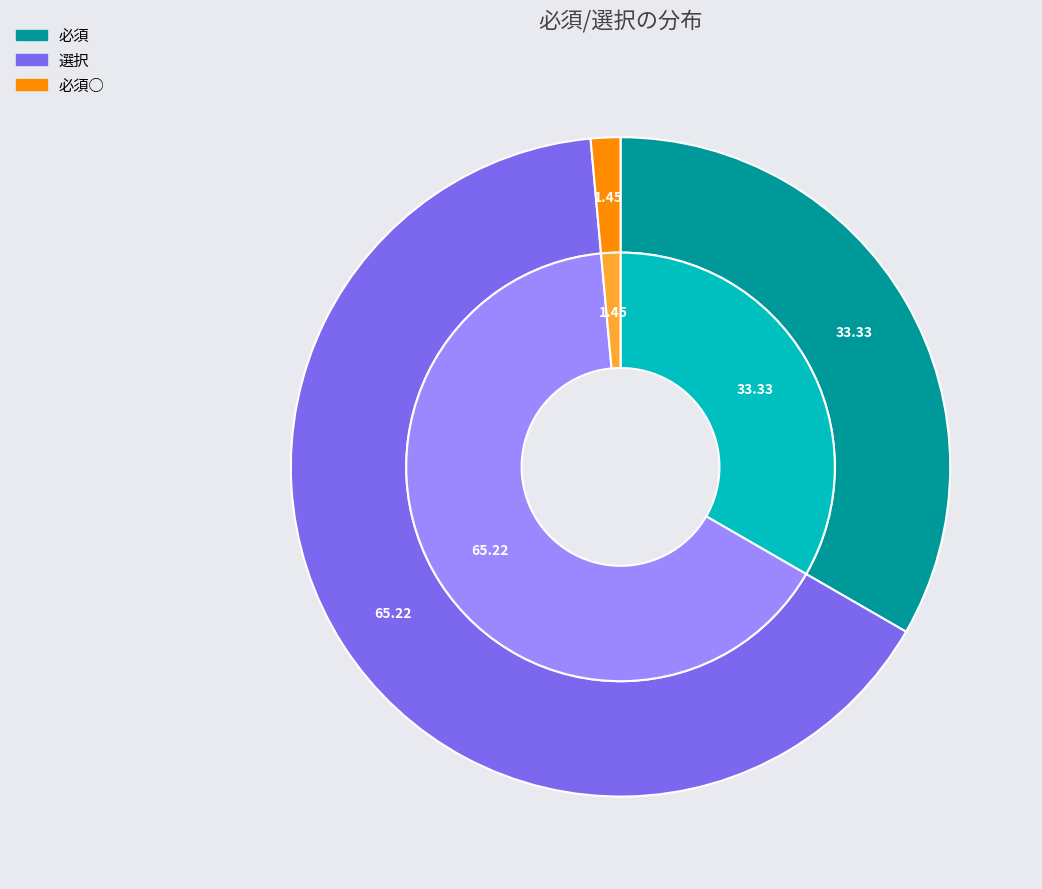

Which slice is the largest?

選択